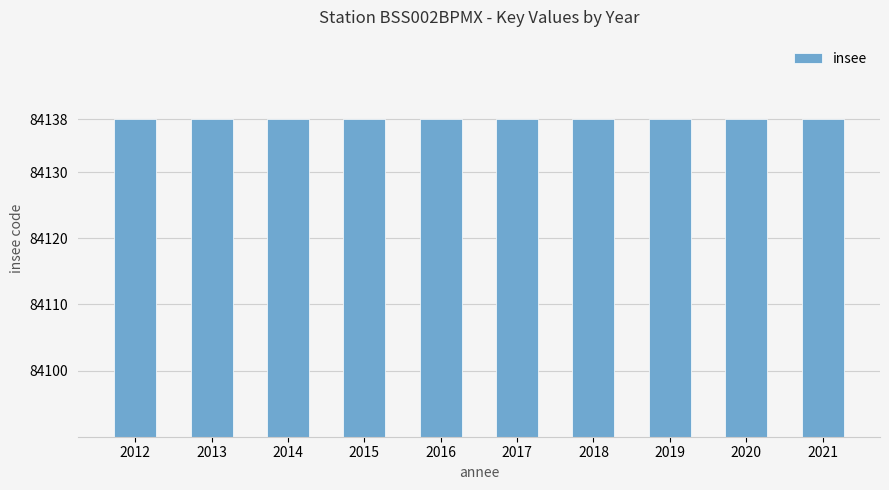

What is the sum of the insee values at 2013 and 2021?

168276